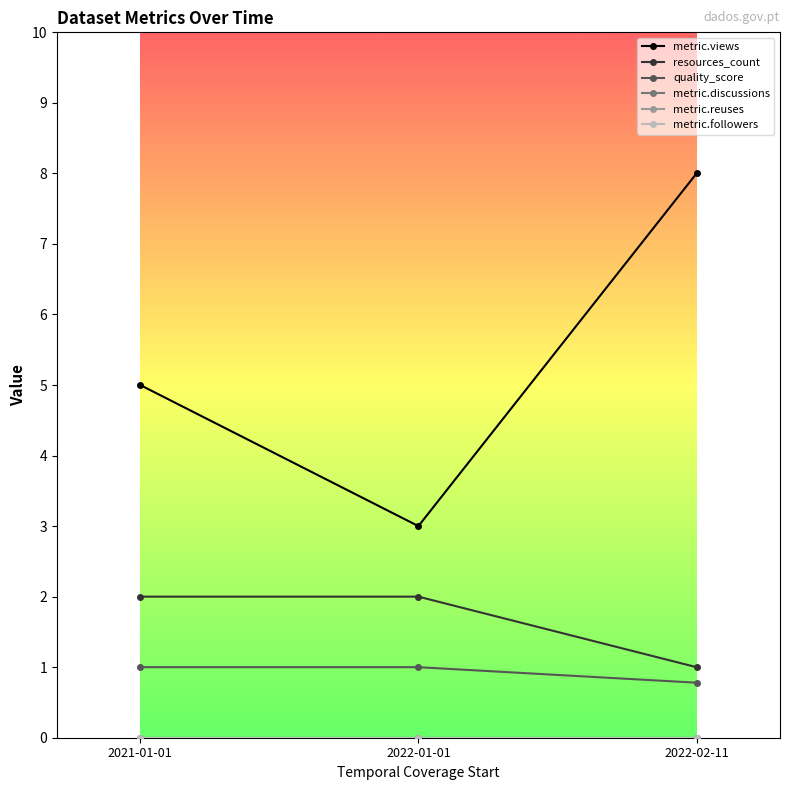

Reading right to left, what are all the values shown in this chart?

metric.views: 8.0	3.0	5.0
resources_count: 1.0	2.0	2.0
quality_score: 0.8	1.0	1.0
metric.discussions: 0.0	0.0	0.0
metric.reuses: 0.0	0.0	0.0
metric.followers: 0.0	0.0	0.0